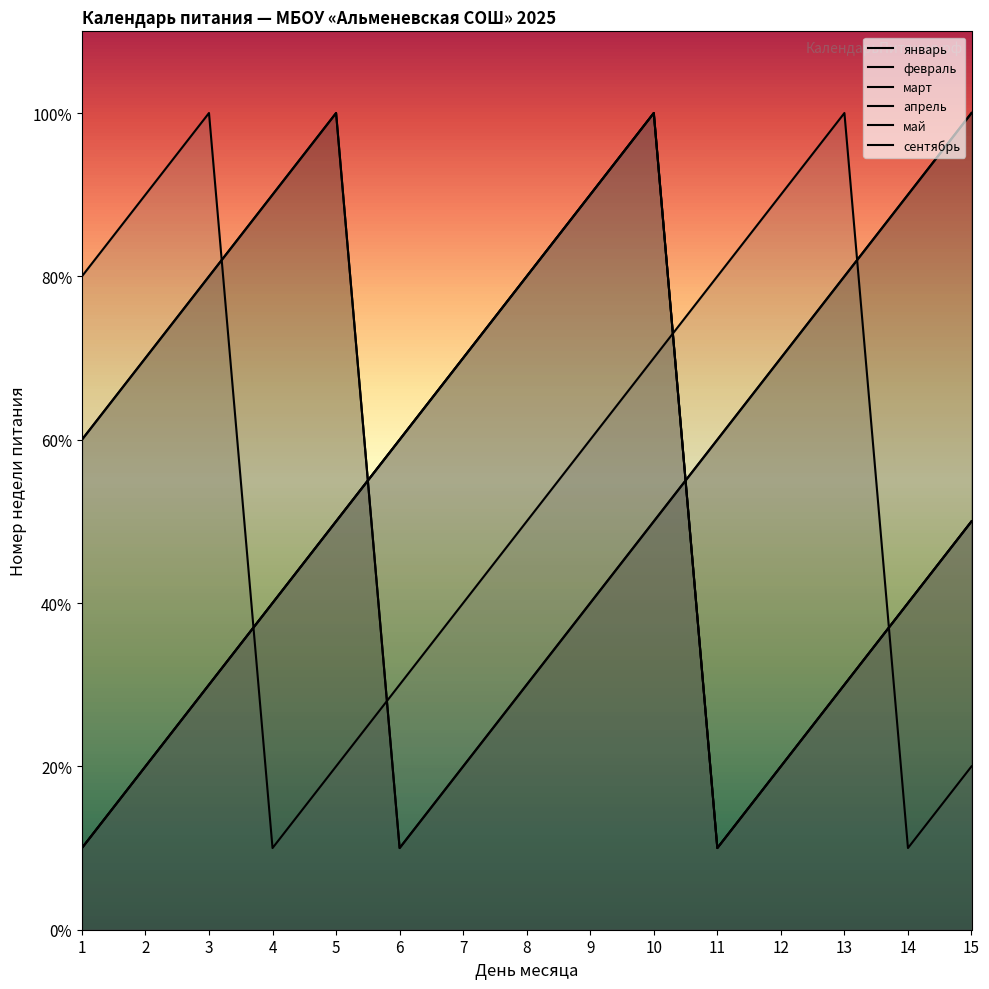

Rank the series by their maximum value, from lowest to highest.

январь, февраль, март, апрель, май, сентябрь